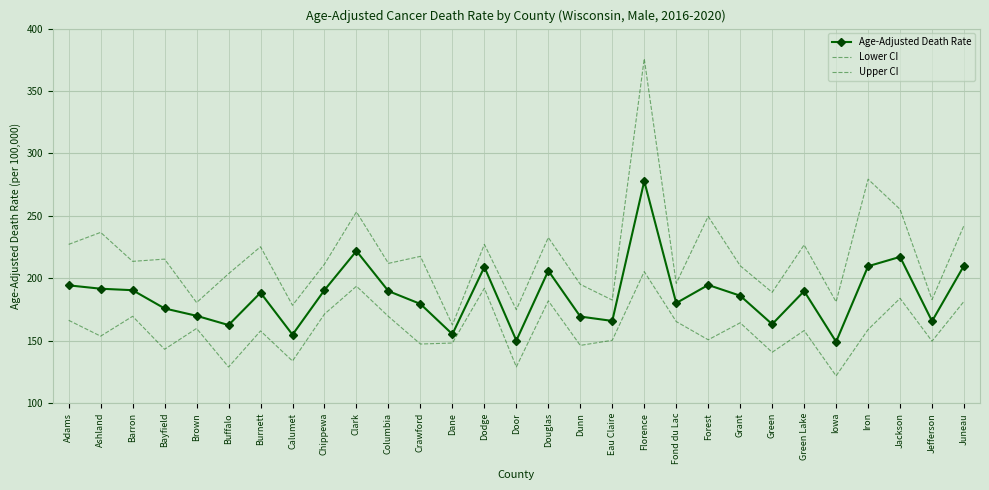

Where is the first local maximum for Upper CI?

Ashland